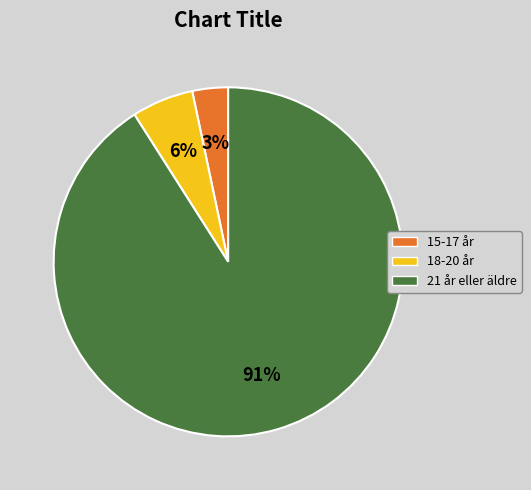

Is there a majority slice in this chart?

Yes